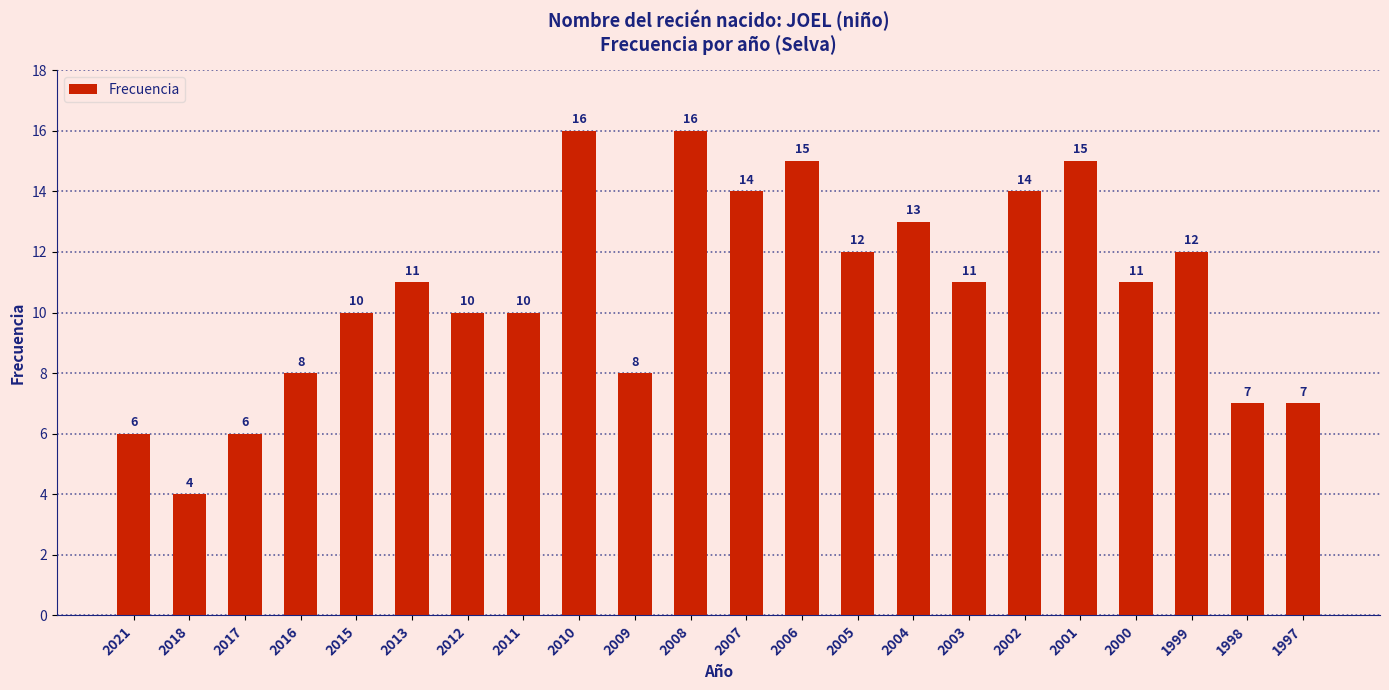

What is the value of the 2nd bar from the left?

4